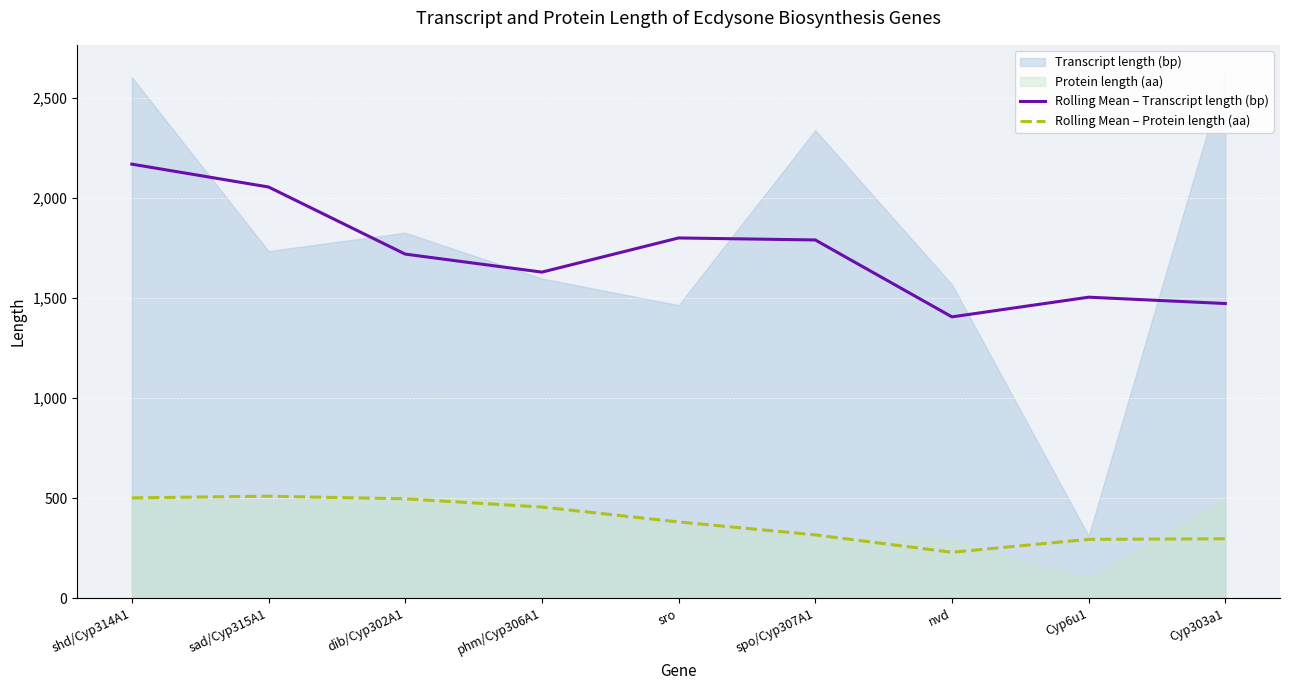

True or false: Rolling Mean – Transcript length (bp) and Rolling Mean – Protein length (aa) intersect in this chart.

False